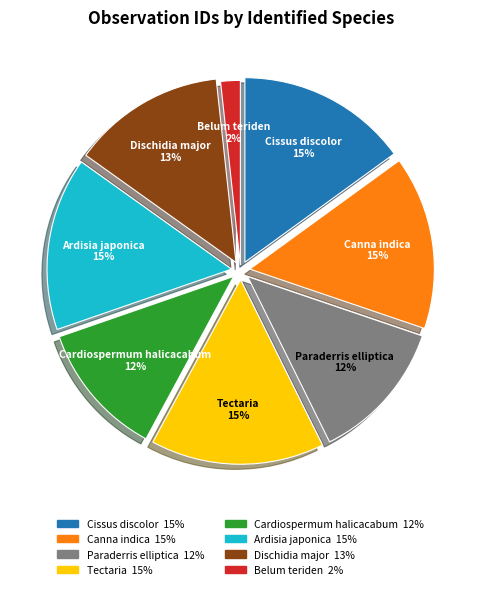

True or false: Belum teriden accounts for 2% of the total.

True